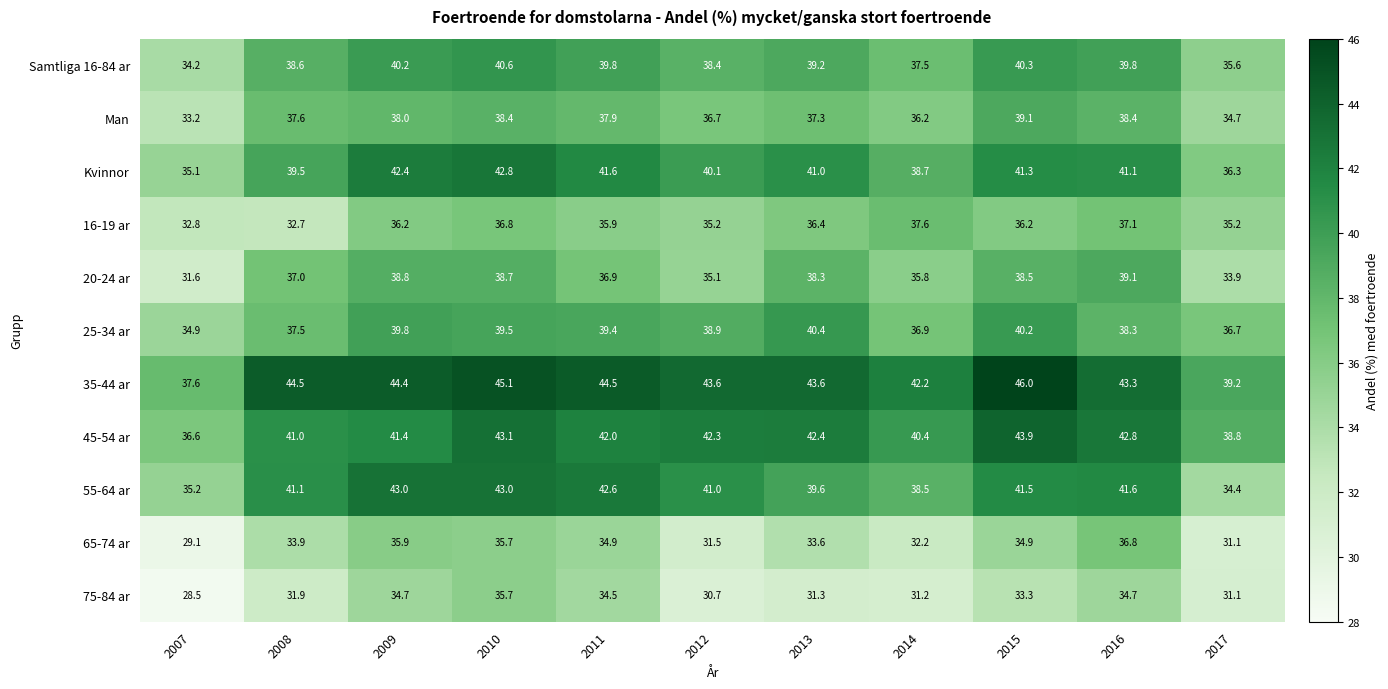

What is the sum of the 45-54 ar values at 2013 and 2009?

83.8